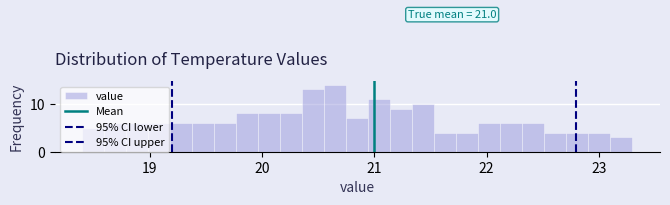

Around what value on the x-axis is the tallest bar? Give the approximate position of its centre, as read against the axis.

20.7